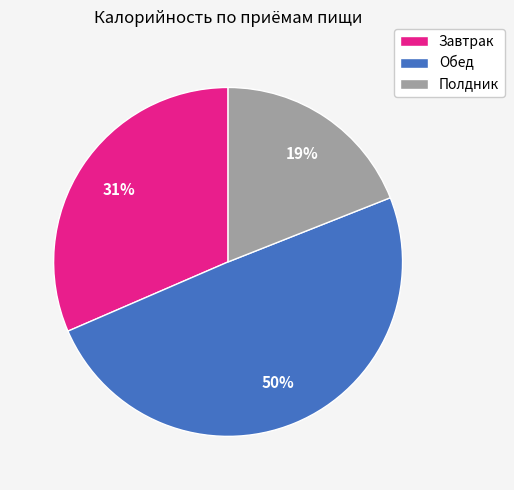

Does any single category account for the majority?

No